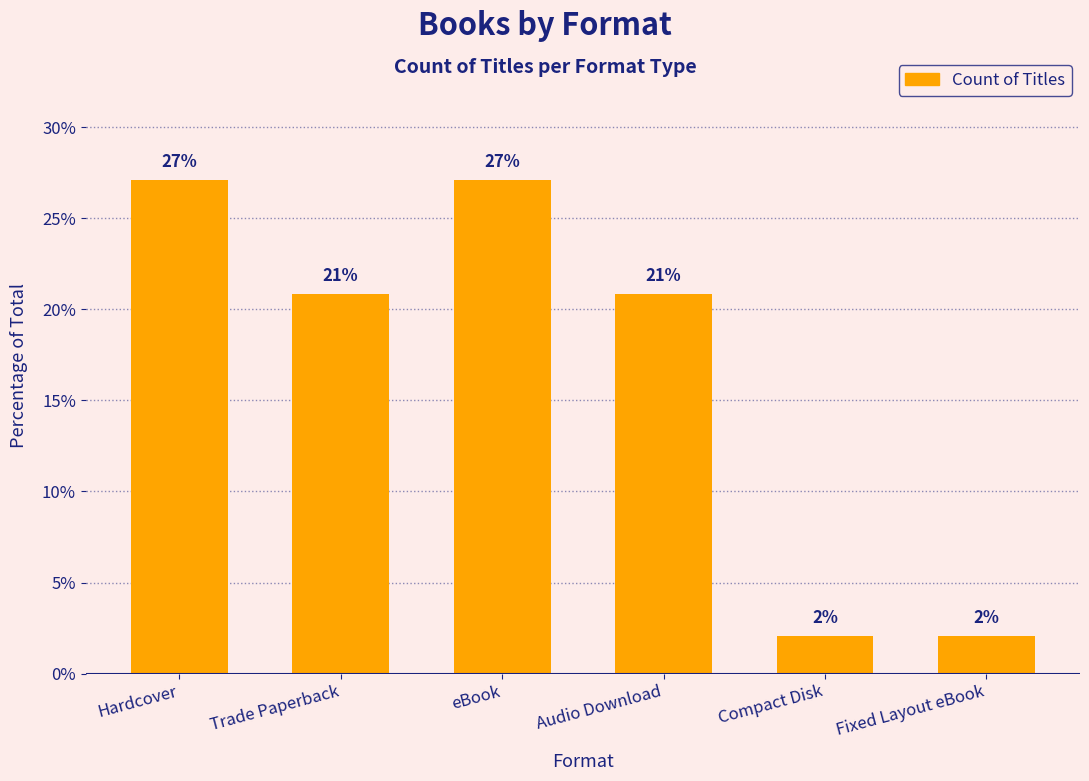

Does the chart contain any negative values?

No